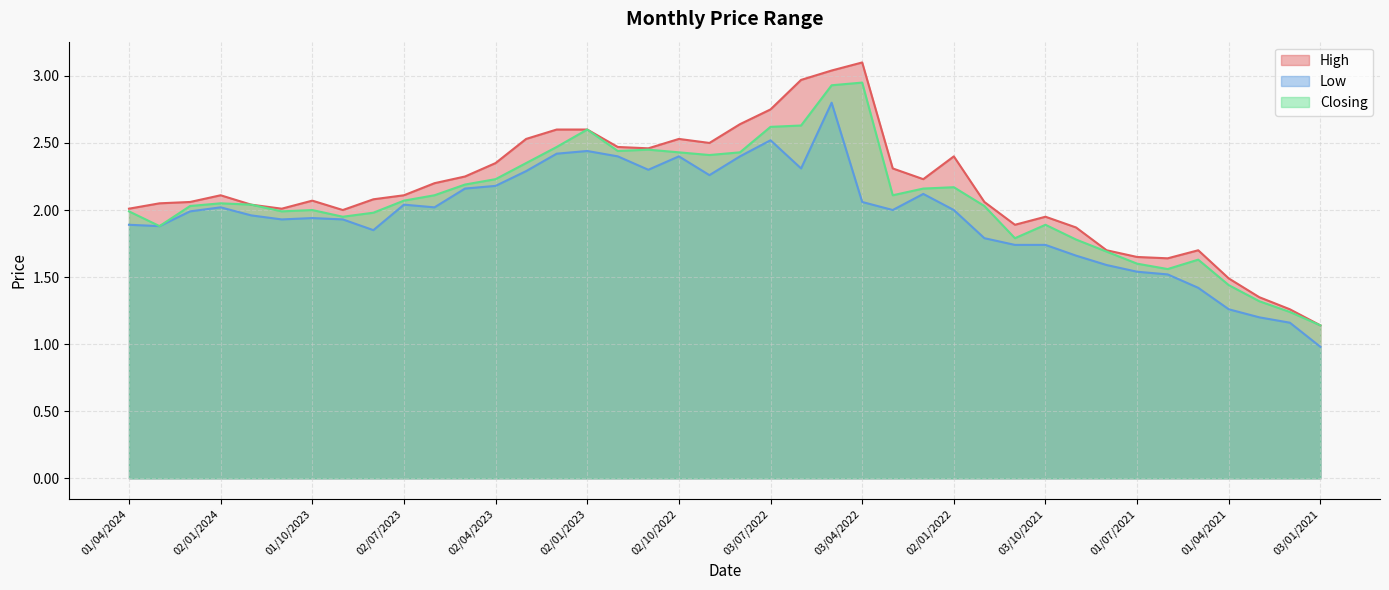

What is the label of the 10th point from the right?

03/10/2021